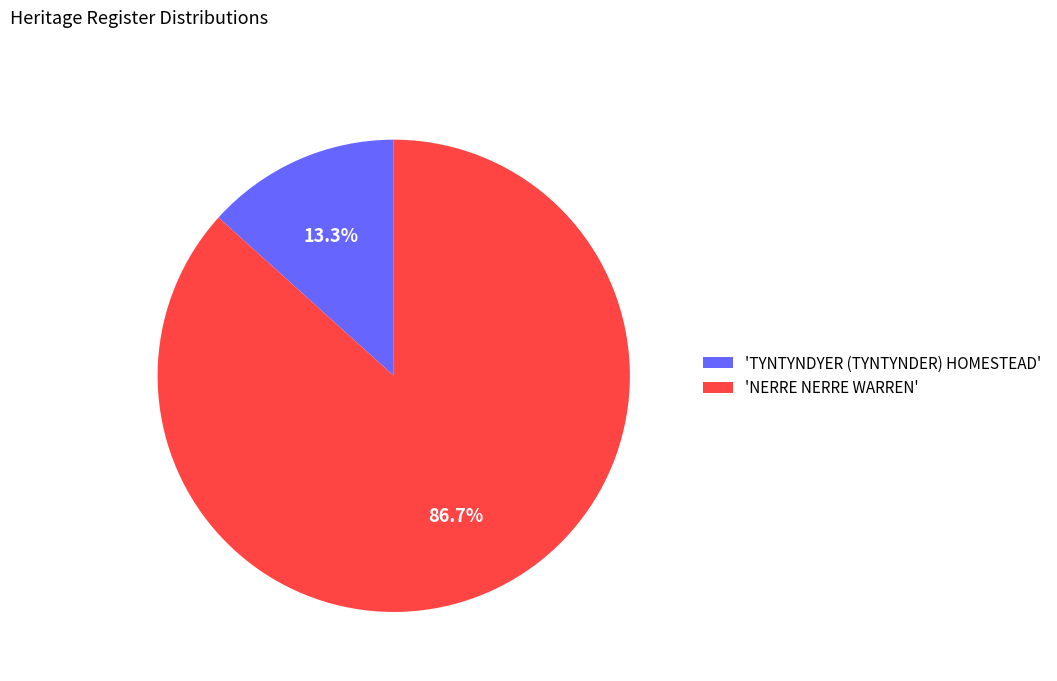

Rank the categories by value from lowest to highest.

'TYNTYNDYER (TYNTYNDER) HOMESTEAD', 'NERRE NERRE WARREN'